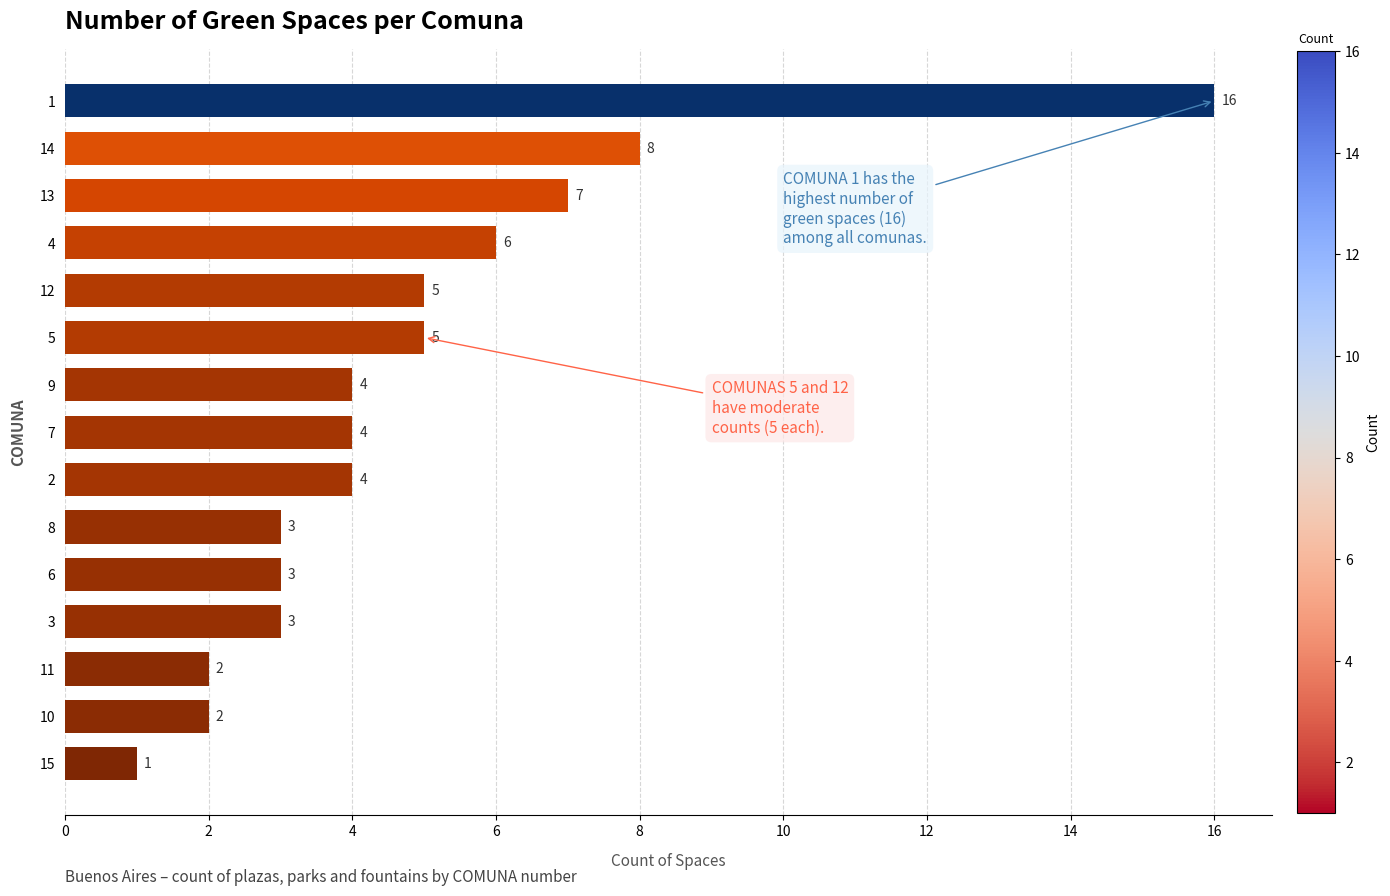

Approximately how many times larger is the value at 2 compared to 12?

0.8